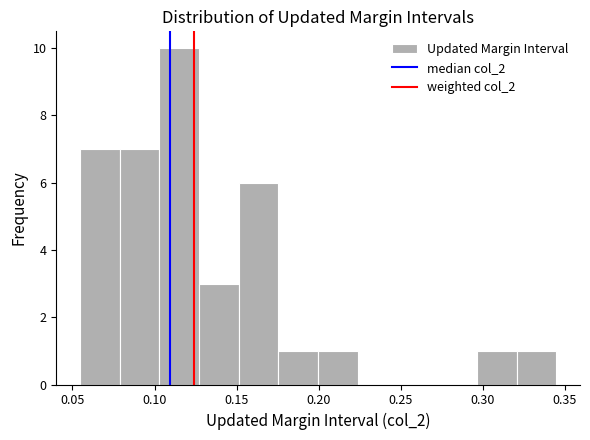

Reading left to right, transcribe this chart: for each bar, give the range it covers on the x-axis and its height. Neither the bar edges nor the heights are printed on the chart, so give them approximately, as read against the axes.

0.055 to 0.080: 7
0.080 to 0.105: 7
0.105 to 0.125: 10
0.125 to 0.150: 3
0.150 to 0.175: 6
0.175 to 0.200: 1
0.200 to 0.225: 1
0.225 to 0.250: 0
0.250 to 0.270: 0
0.270 to 0.295: 0
0.295 to 0.320: 1
0.320 to 0.345: 1